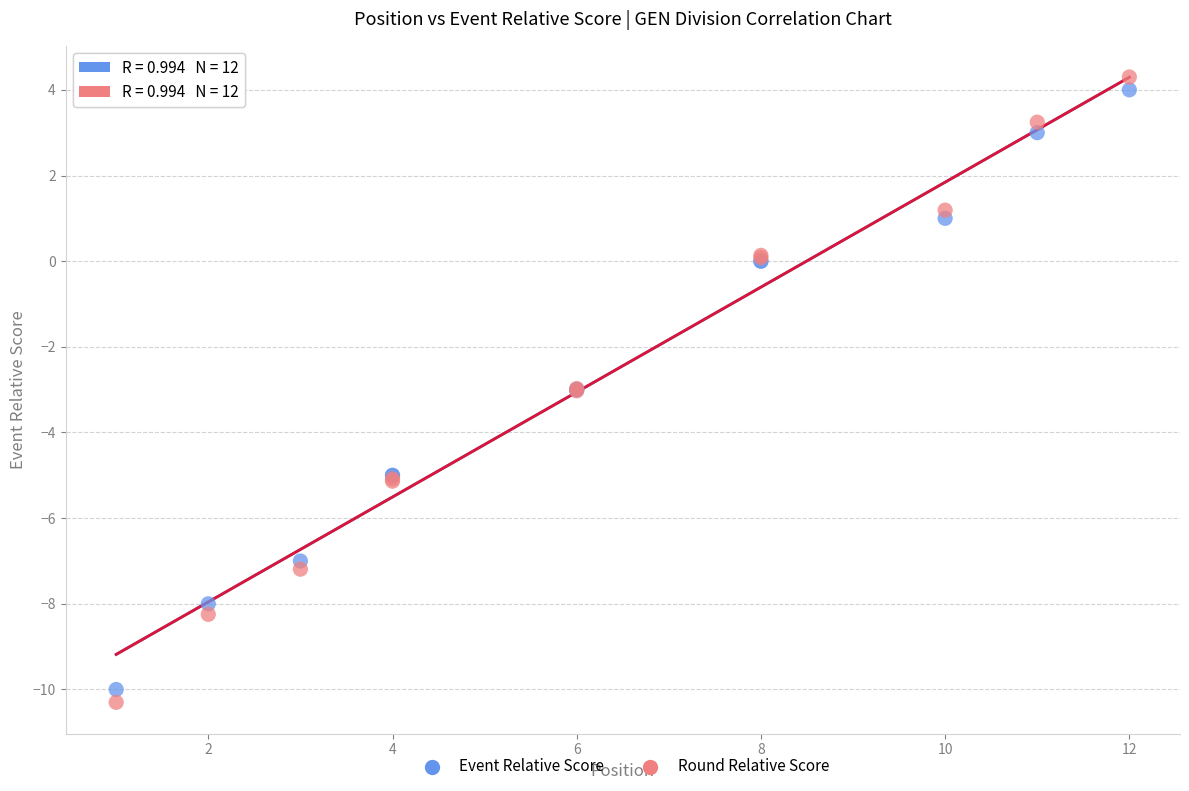

What are all the series names shown in the legend?

Event Relative Score, Round Relative Score